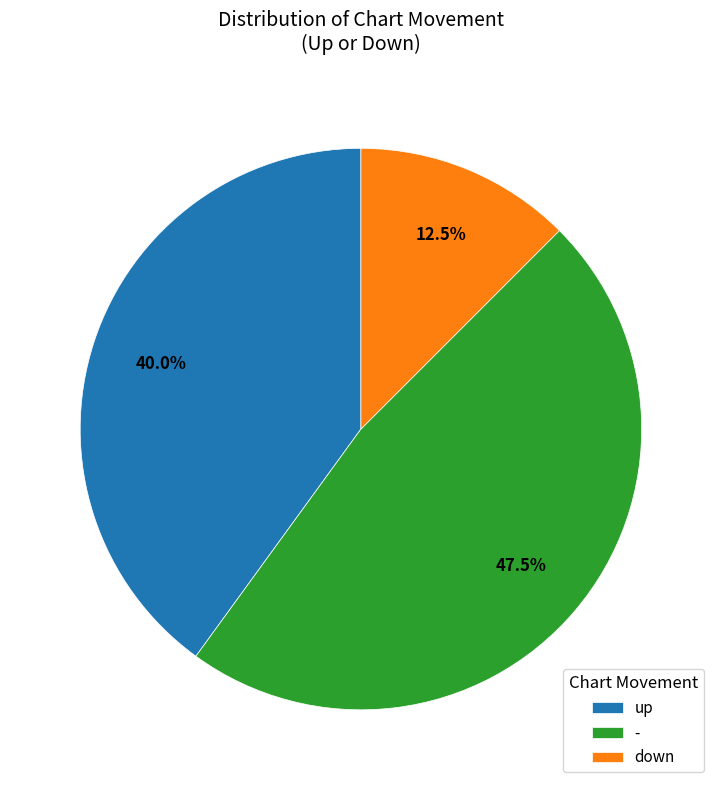

How many segments does this pie chart have?

3